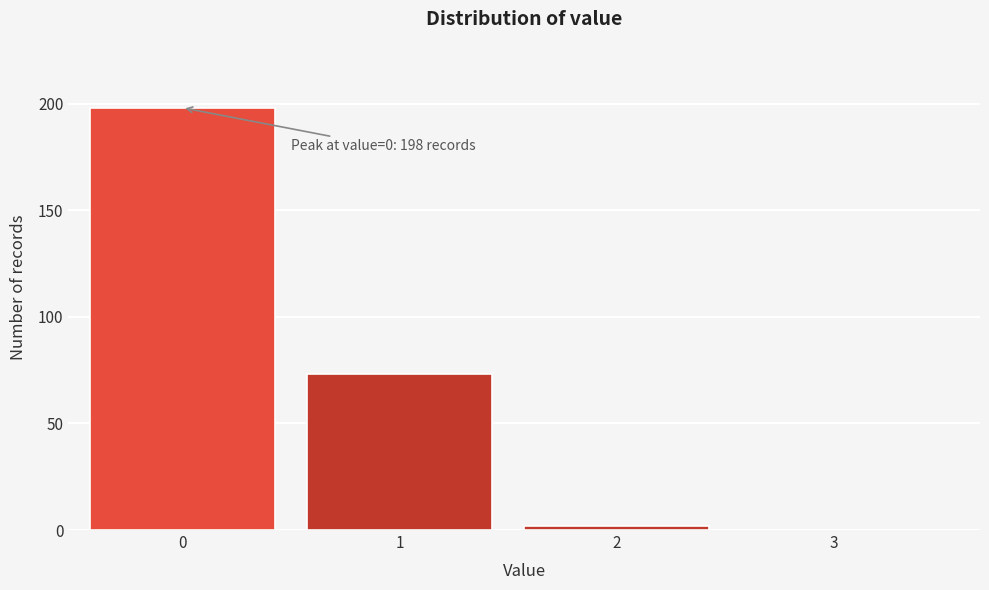

Reading left to right, transcribe all the data shown in this chart.

0=198	1=73	2=2	3=0